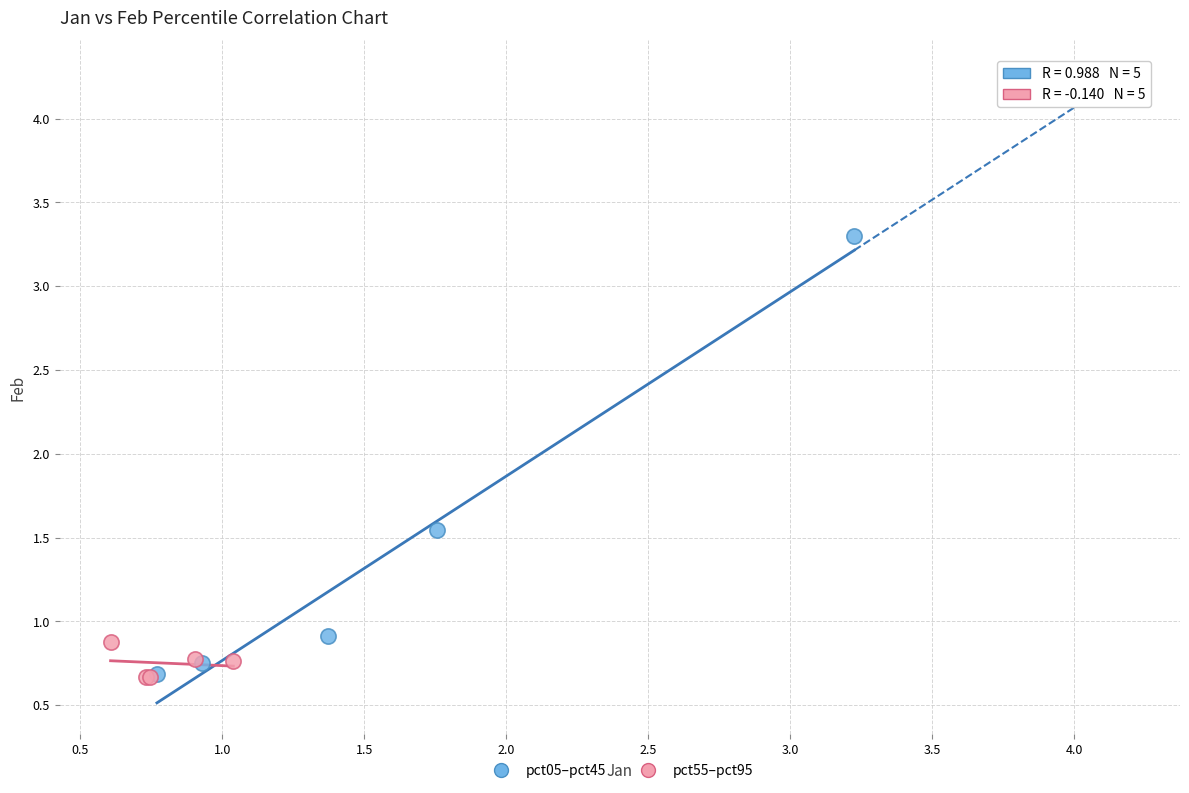

Which series has the widest spread of Y values?

pct05–pct45